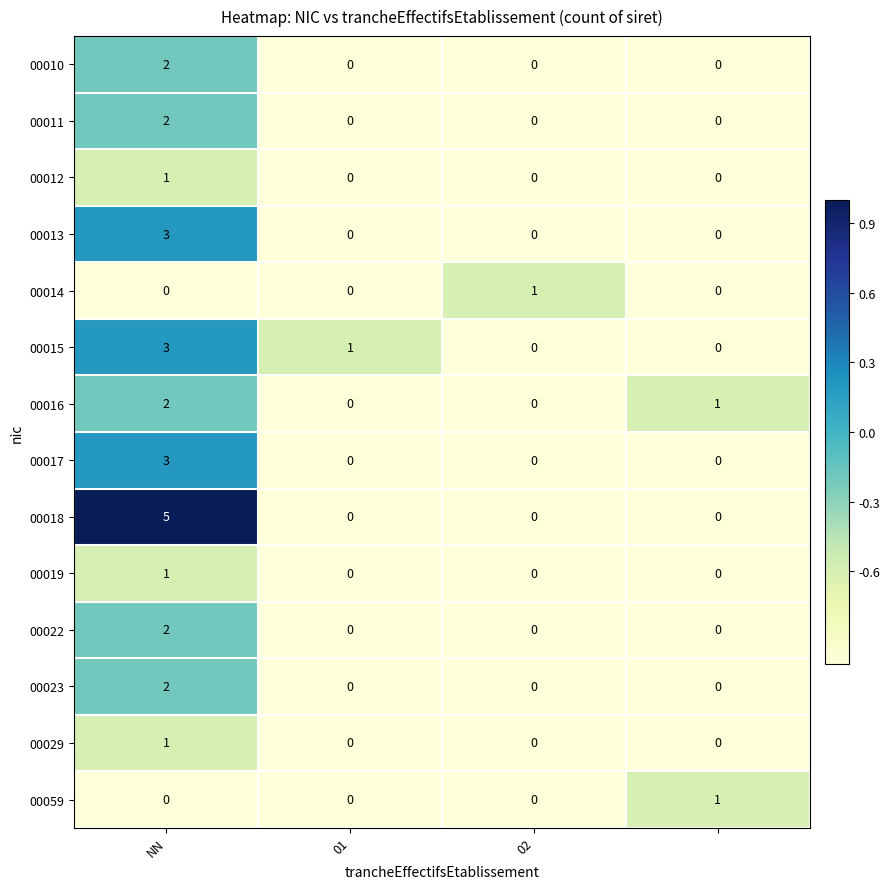

Which series has the widest spread of values?

00018